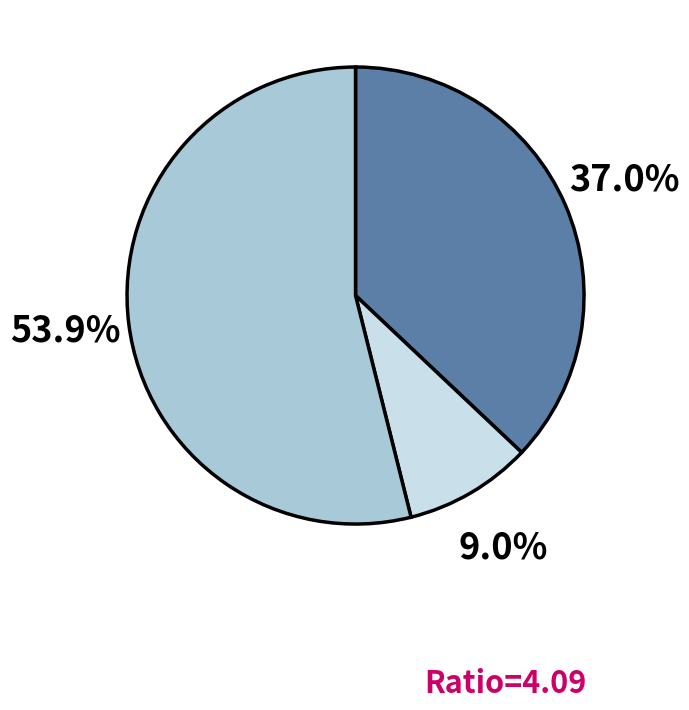

Is there a majority slice in this chart?

Yes